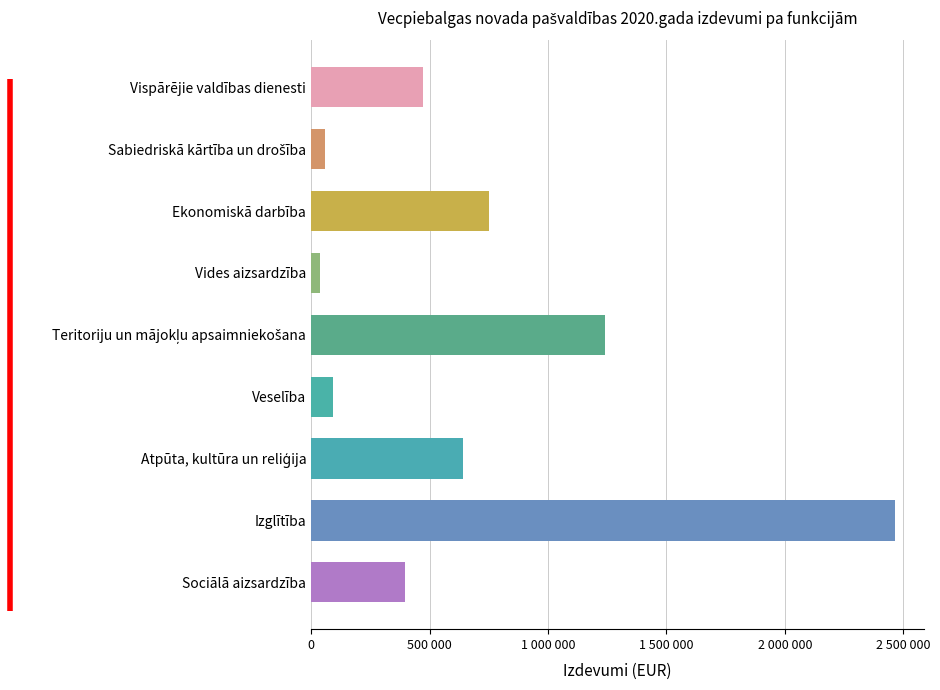

Are the bars horizontal?

Yes